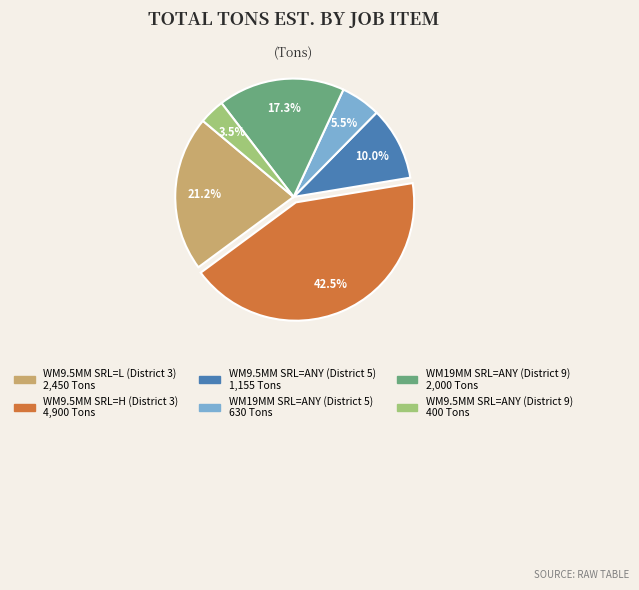

Count the number of slices in the pie.

6